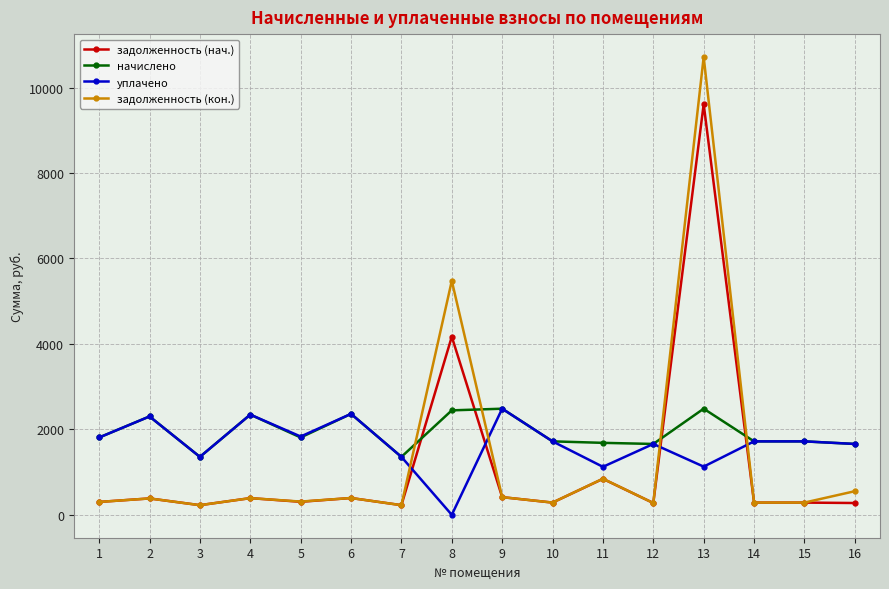

What is the average value of the задолженность (кон.) series?

1335.8